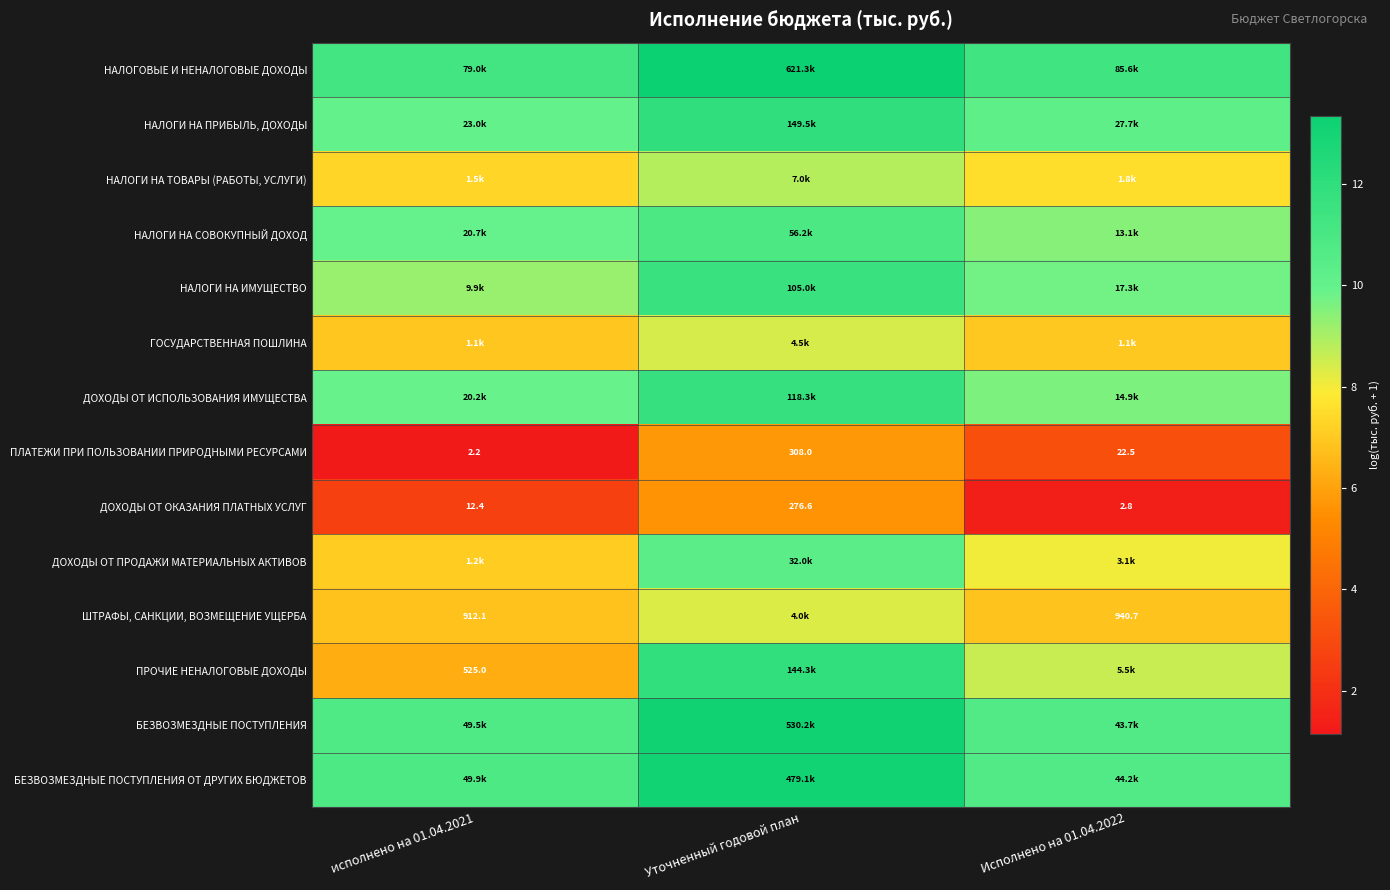

At which label does ПЛАТЕЖИ ПРИ ПОЛЬЗОВАНИИ ПРИРОДНЫМИ РЕСУРСАМИ first exceed 22?

Уточненный годовой план